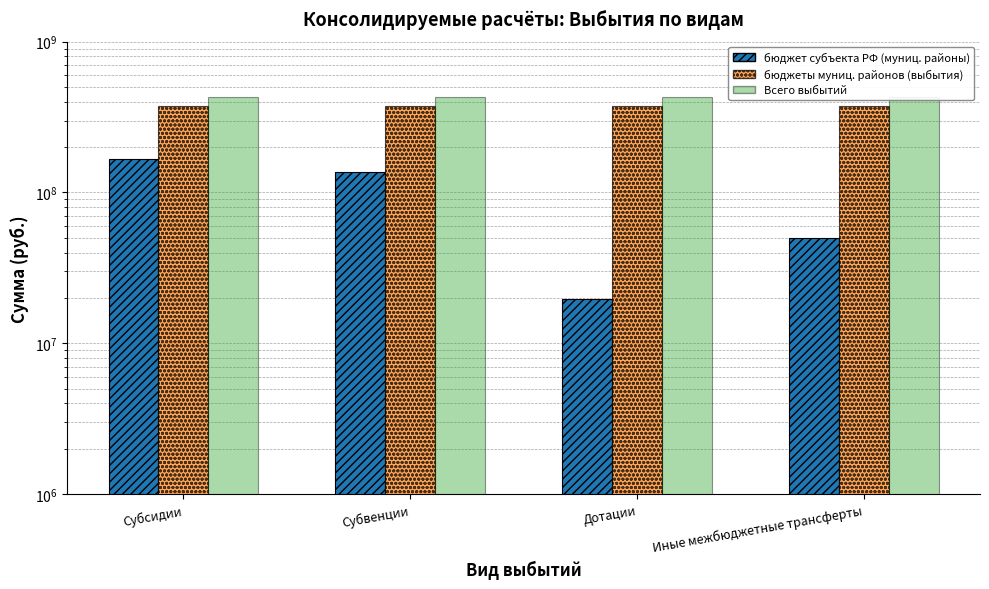

True or false: Всего выбытий has a value of 709576168.7 at Субсидии.

False